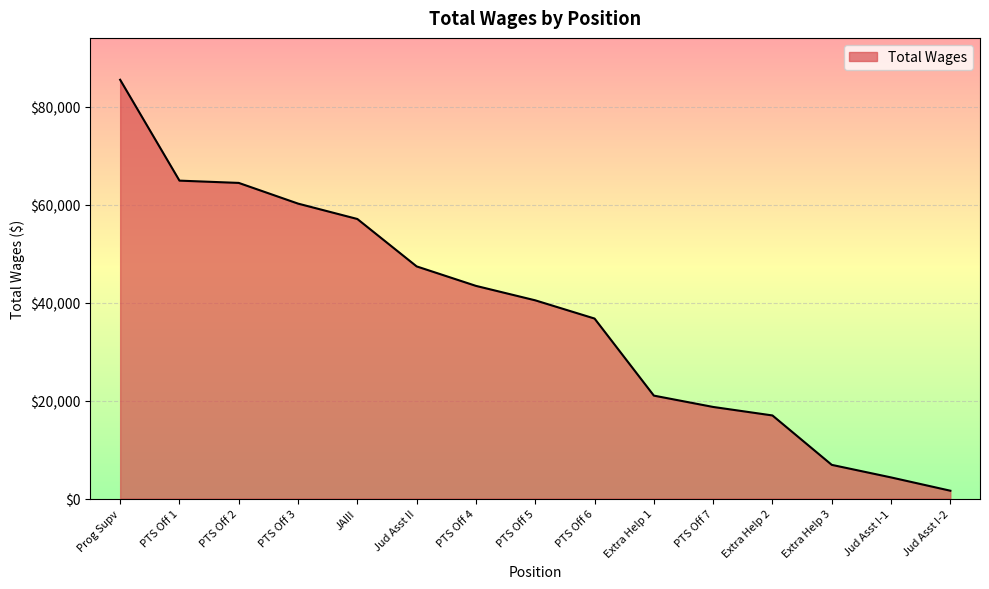

The chart shows a value of 27628 at JAIII. True or false?

False